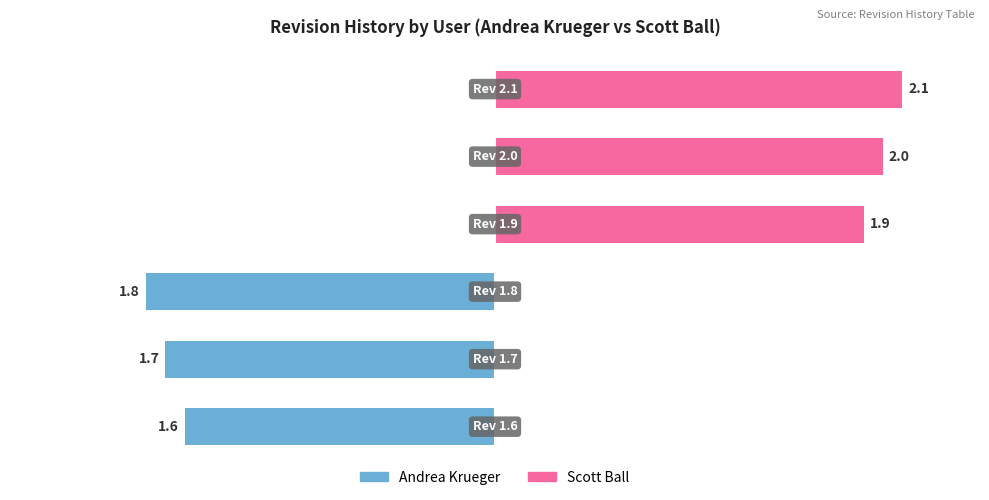

Reading right to left, list all the values displayed in this chart.

Andrea Krueger: 5=0.0	4=0.0	3=0.0	2=-1.8	1=-1.7	0=-1.6
Scott Ball: 5=2.1	4=2.0	3=1.9	2=0.0	1=0.0	0=0.0